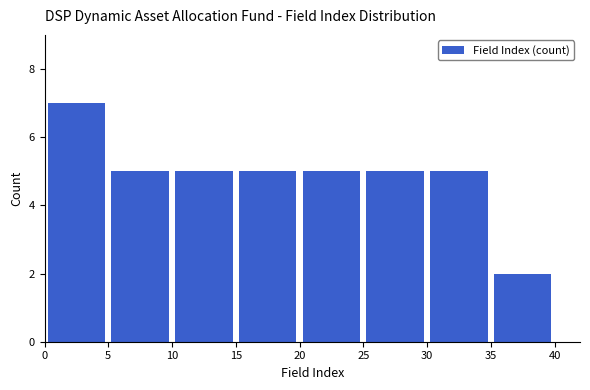

Over which range of the x-axis is the bar tallest?

0 to 5